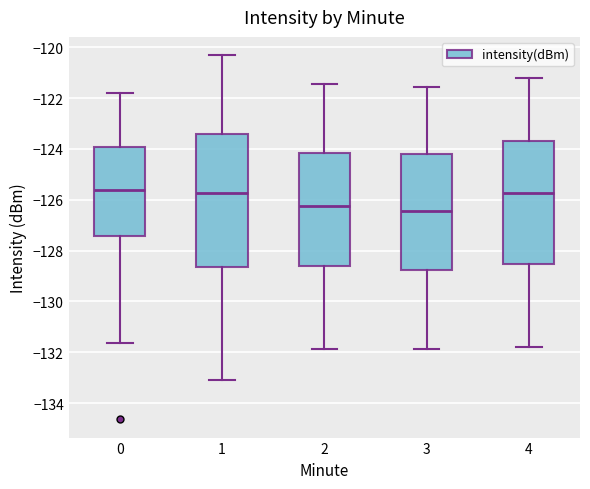

Reading left to right, read every box against the y-axis: the position of its median line, the range the box covers, and the ends of its whiskers. The values are not printed on the chart, so give them approximately, as read against the axis.

0: median -125.6, box -127.4 to -124.0, whiskers -131.6 to -121.8
1: median -125.8, box -128.6 to -123.4, whiskers -133.0 to -120.4
2: median -126.2, box -128.6 to -124.2, whiskers -131.8 to -121.4
3: median -126.4, box -128.8 to -124.2, whiskers -131.8 to -121.6
4: median -125.8, box -128.6 to -123.6, whiskers -131.8 to -121.2